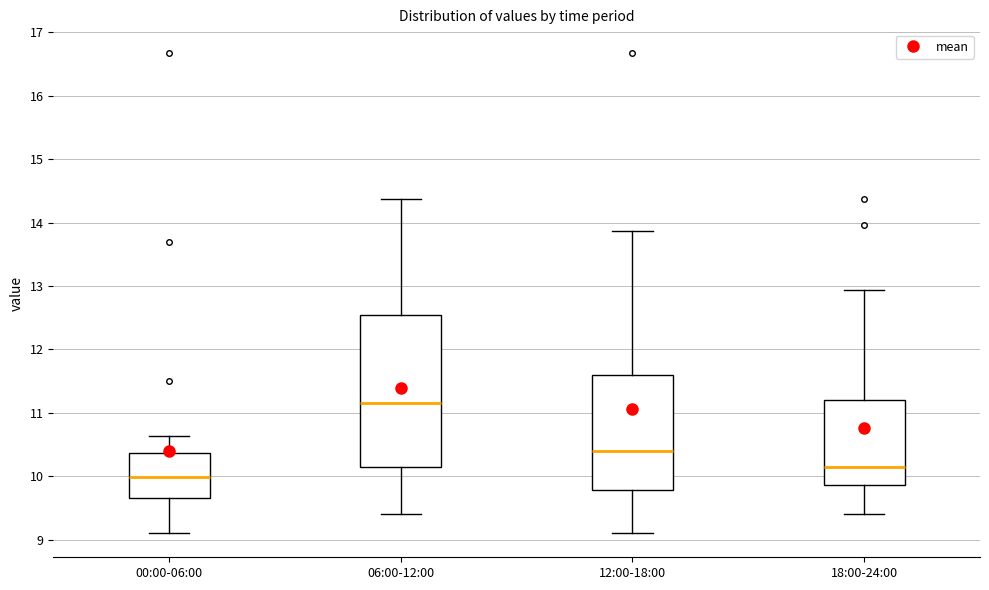

Reading left to right, transcribe this box plot: for each box, give where its median line is, the range the box spans, and where its two whiskers end, as read against the y-axis. The values are not printed on the chart, so give them approximately, as read against the axis.

00:00-06:00: median 10.0, box 9.7 to 10.4, whiskers 9.1 to 10.6
06:00-12:00: median 11.2, box 10.2 to 12.5, whiskers 9.4 to 14.4
12:00-18:00: median 10.4, box 9.8 to 11.6, whiskers 9.1 to 13.9
18:00-24:00: median 10.2, box 9.9 to 11.2, whiskers 9.4 to 12.9